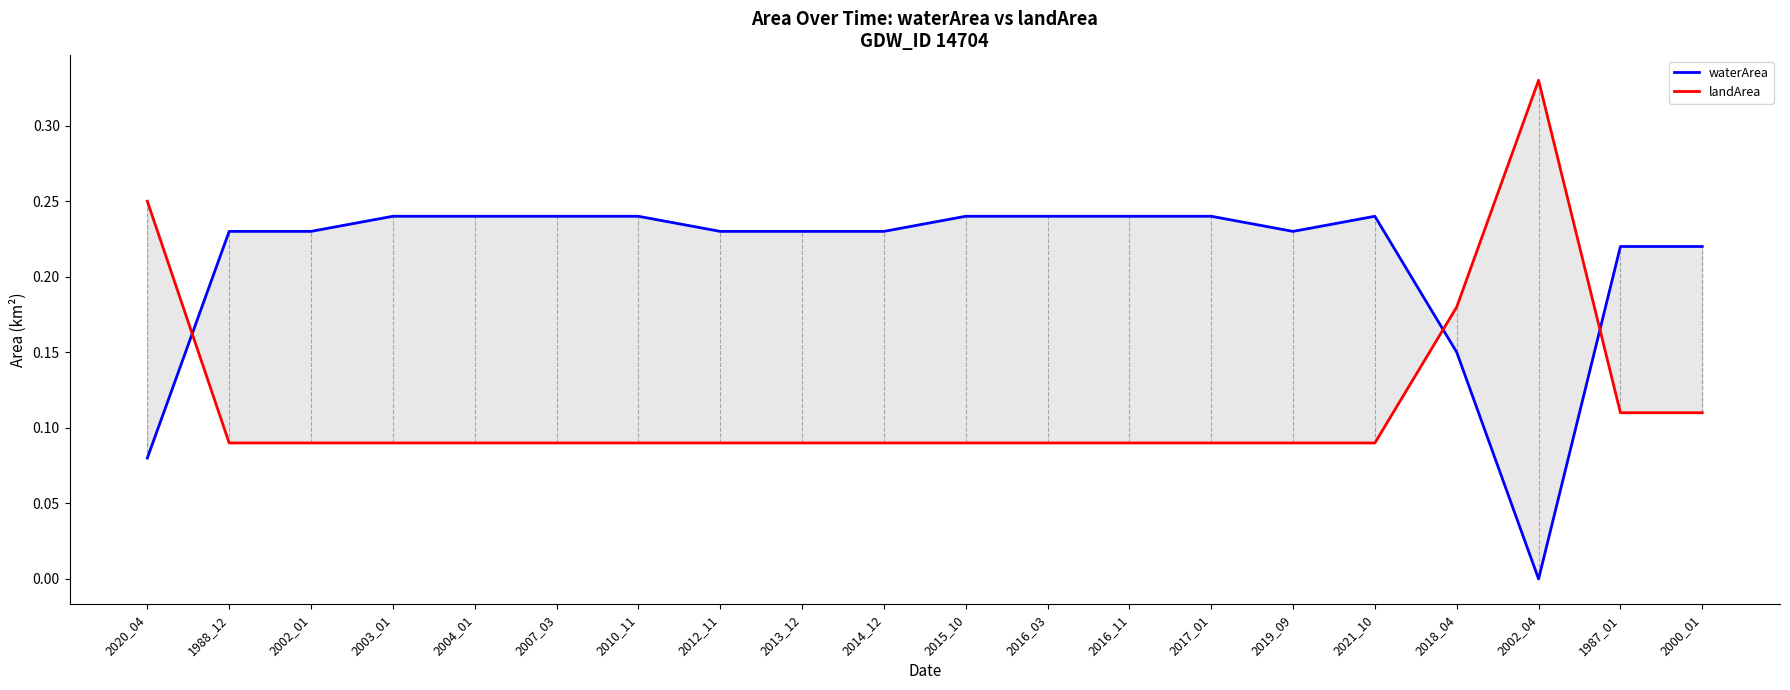

Where do waterArea and landArea first cross each other?

2020_04 and 1988_12